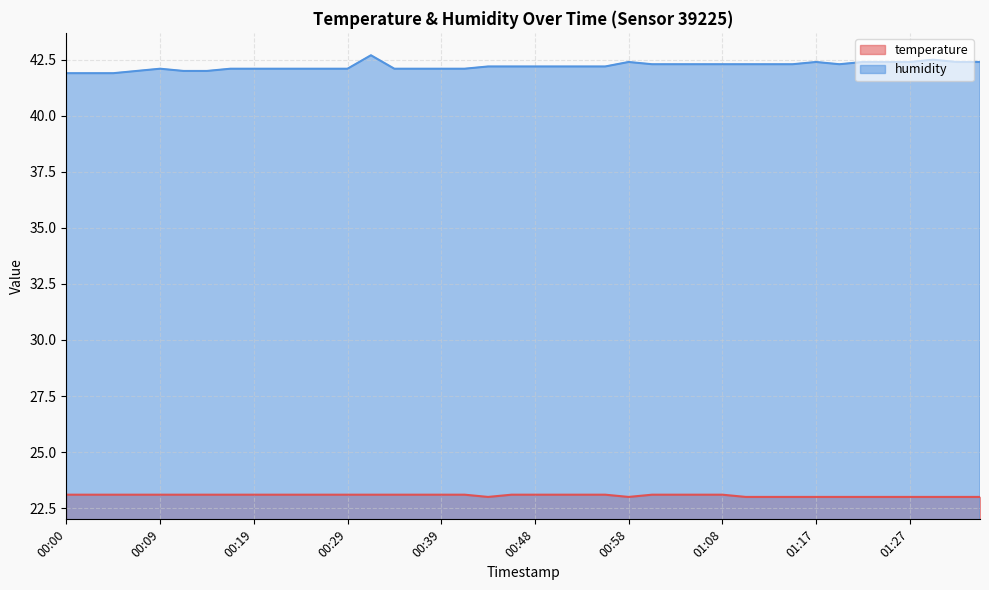

Rank the series by their average value, from highest to lowest.

humidity, temperature